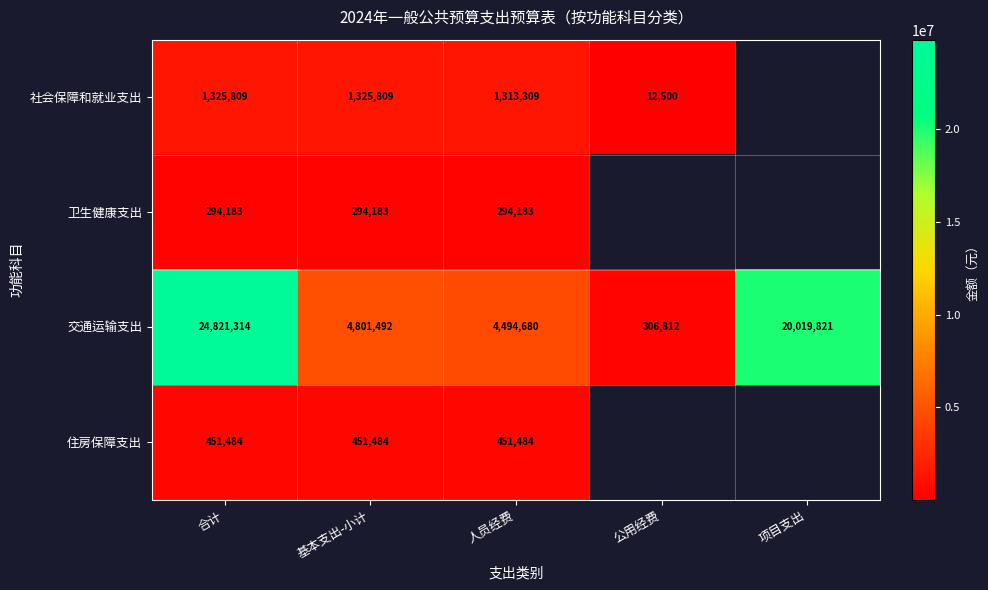

Count the number of categories in the chart.

5